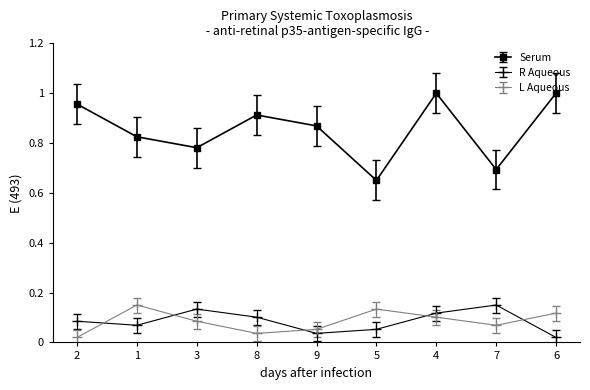

How many times do R Aqueous and L Aqueous cross each other?

5